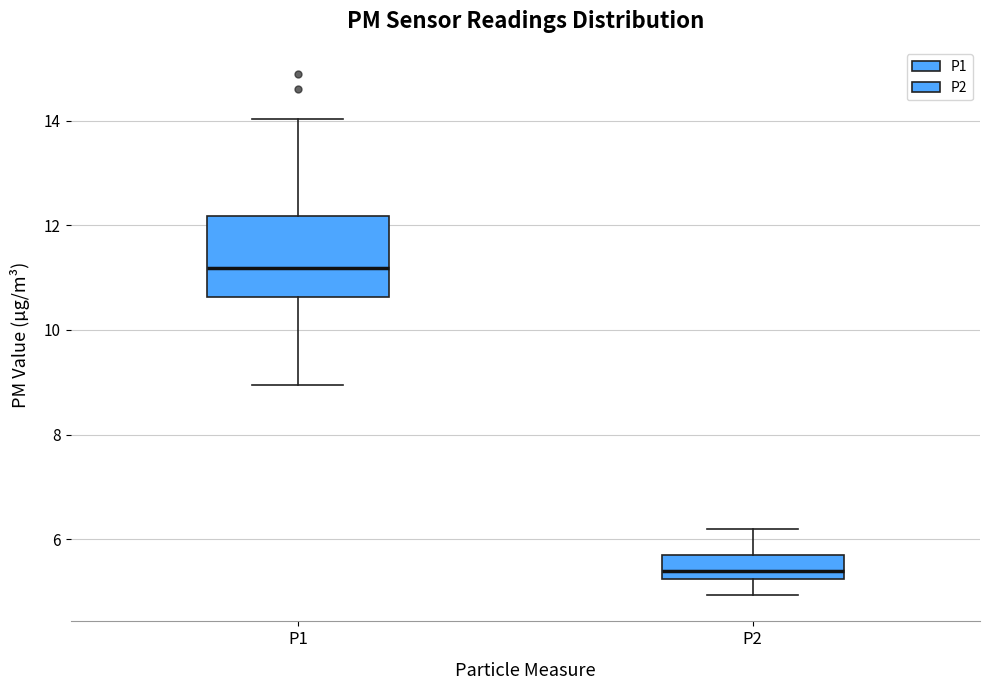

Reading left to right, read every box against the y-axis: the position of its median line, the range the box covers, and the ends of its whiskers. The values are not printed on the chart, so give them approximately, as read against the axis.

P1: median 11.2, box 10.6 to 12.2, whiskers 9.0 to 14.0
P2: median 5.4, box 5.2 to 5.8, whiskers 5.0 to 6.2